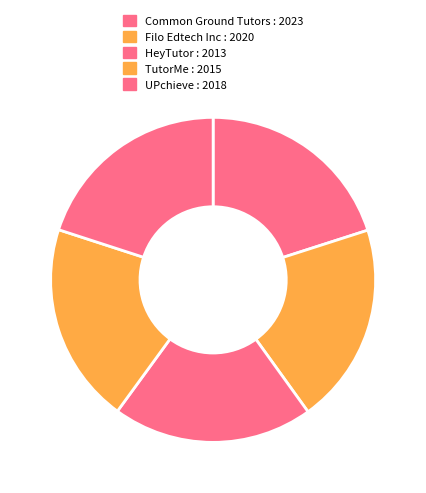

What is the change in value from Filo Edtech Inc to HeyTutor?

-7